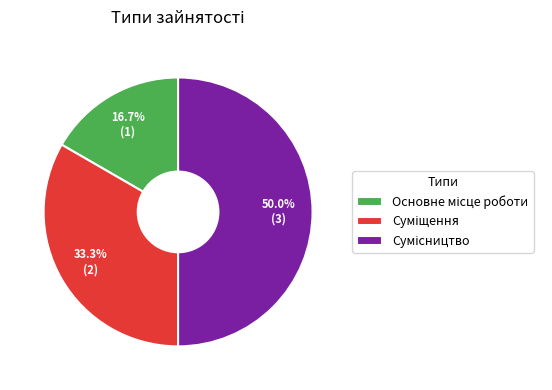

Is it true that Сумісництво is 57% of the pie?

False